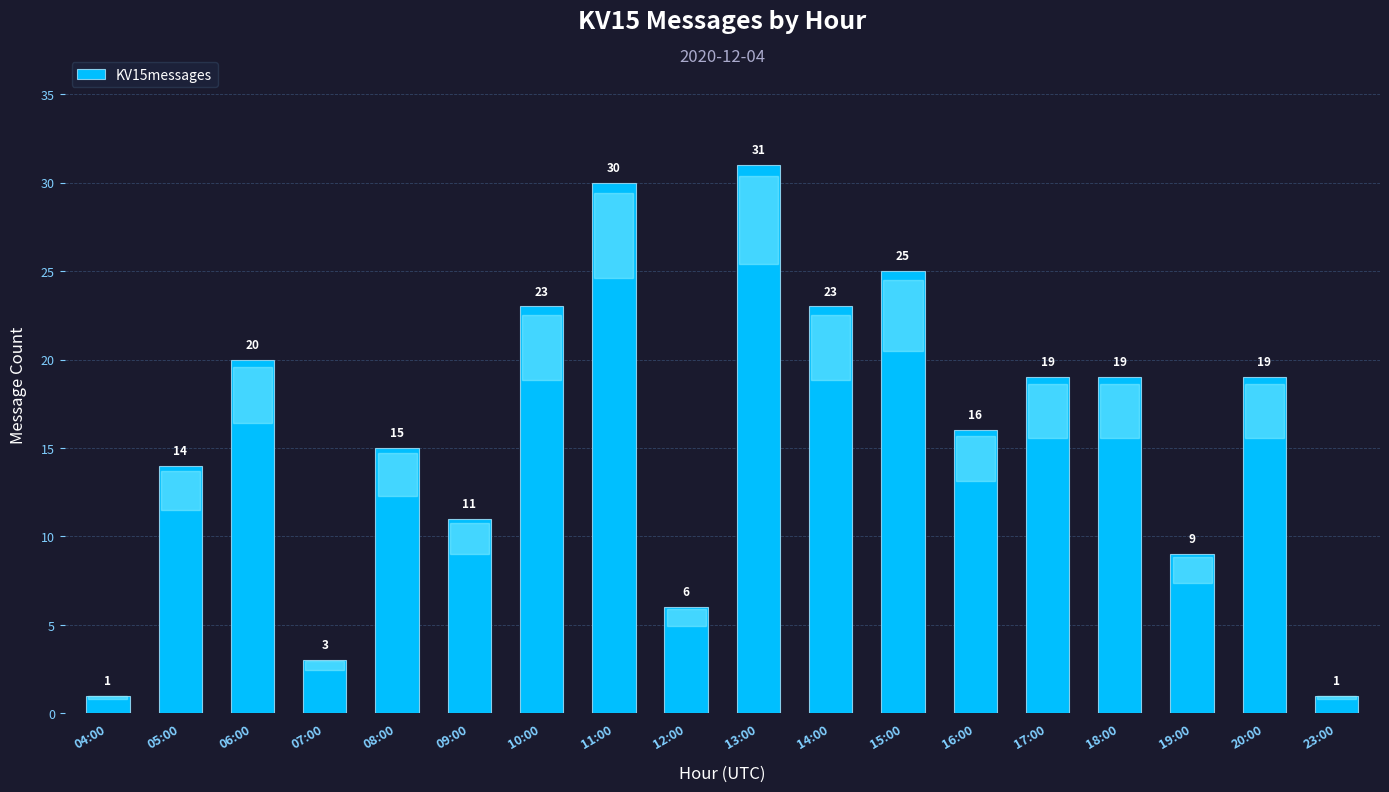

At which label is the value closest to 16?

16:00